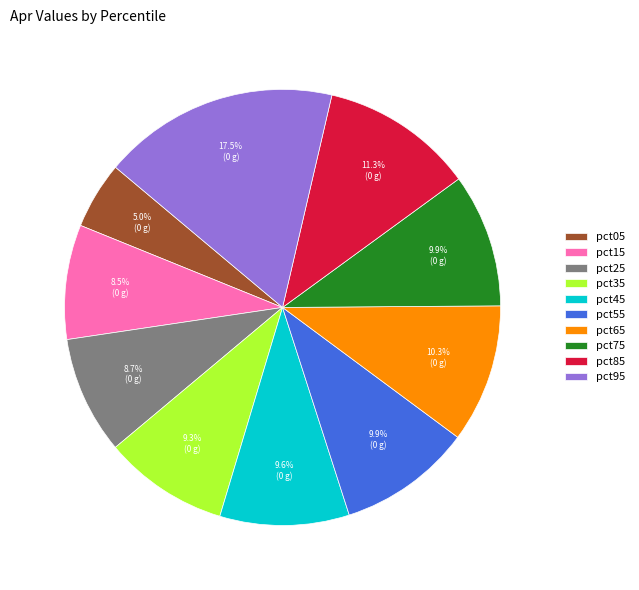

Is it true that pct75 is 10% of the pie?

True